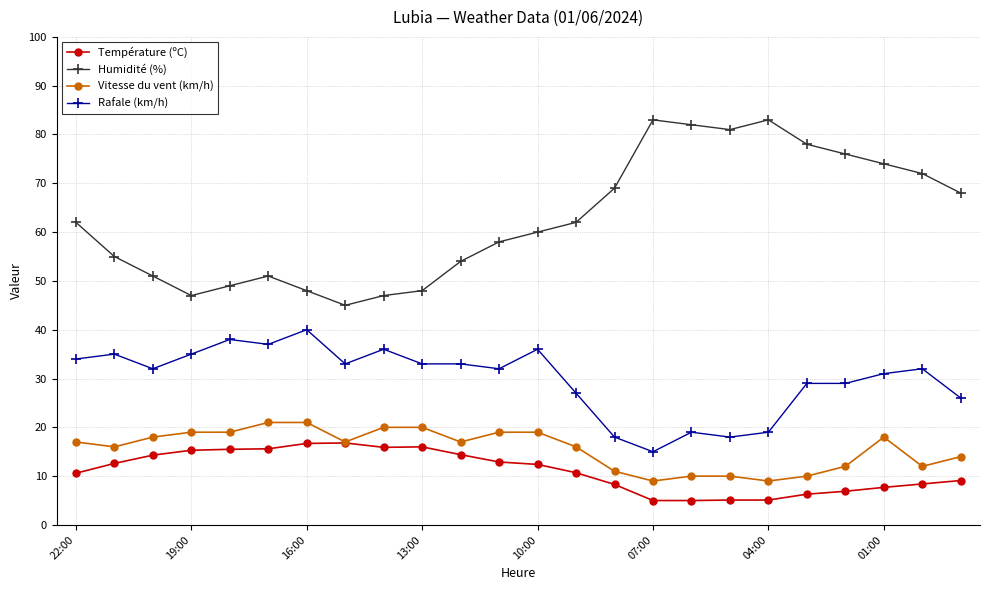

List the series in order of their peak value, lowest first.

Température (ºC), Vitesse du vent (km/h), Rafale (km/h), Humidité (%)